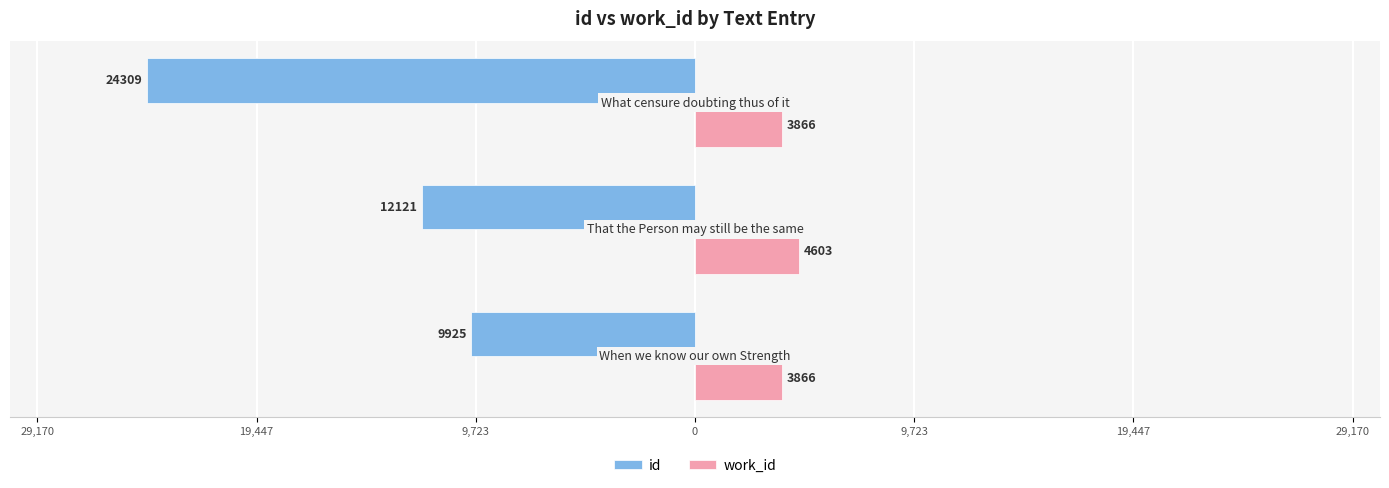

What position from the left is 19,447?

2